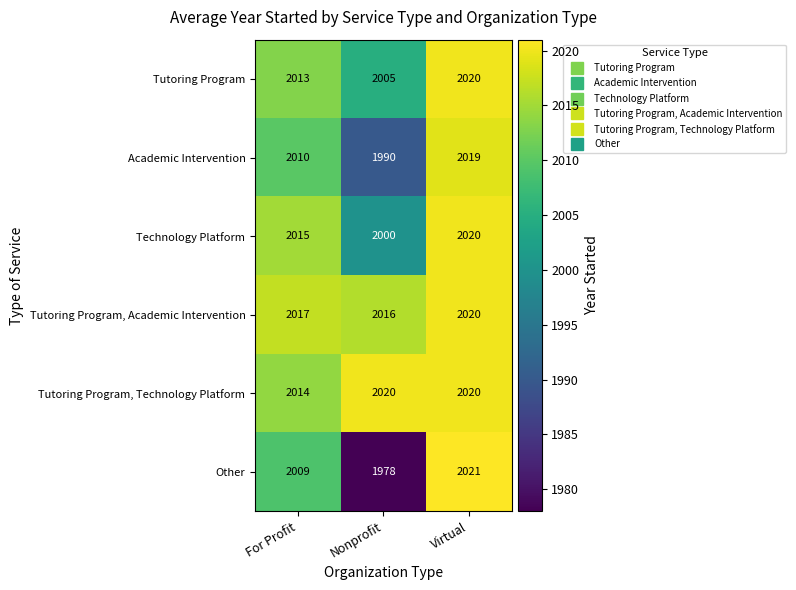

Which series has the largest total across all categories?

Tutoring Program, Technology Platform